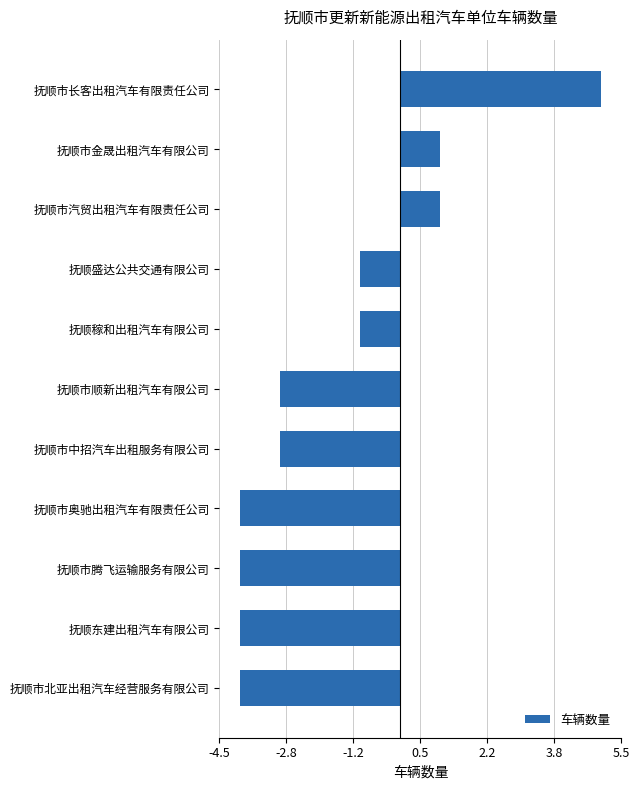

Reading top to bottom, transcribe all the data shown in this chart.

抚顺市长客出租汽车有限责任公司=5	抚顺市金晟出租汽车有限公司=1	抚顺市汽贸出租汽车有限责任公司=1	抚顺盛达公共交通有限公司=-1	抚顺稼和出租汽车有限公司=-1	抚顺市顺新出租汽车有限公司=-3	抚顺市中招汽车出租服务有限公司=-3	抚顺市奥驰出租汽车有限责任公司=-4	抚顺市腾飞运输服务有限公司=-4	抚顺东建出租汽车有限公司=-4	抚顺市北亚出租汽车经营服务有限公司=-4